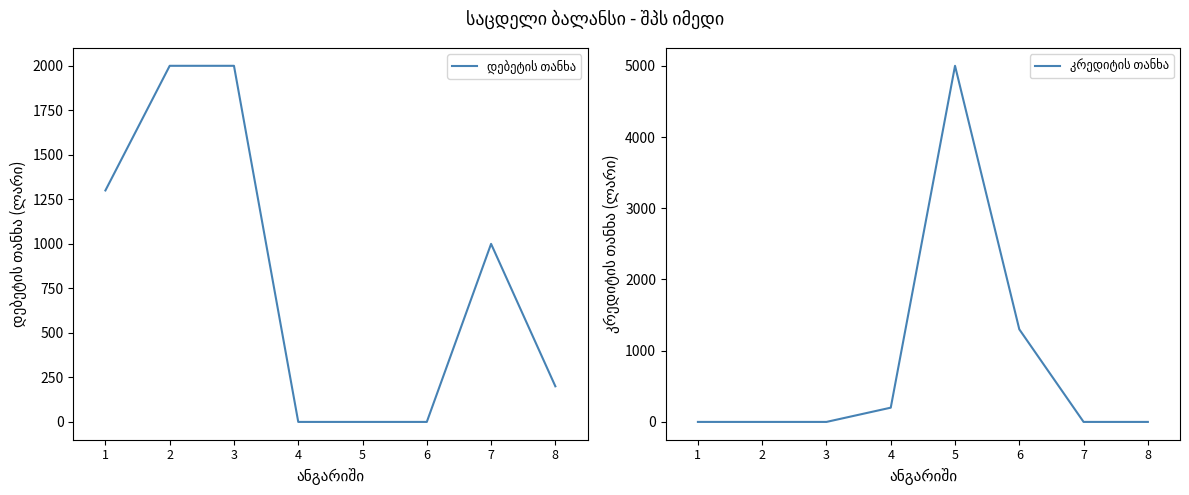

What are all the series names shown in the legend?

დებეტის თანხა, კრედიტის თანხა